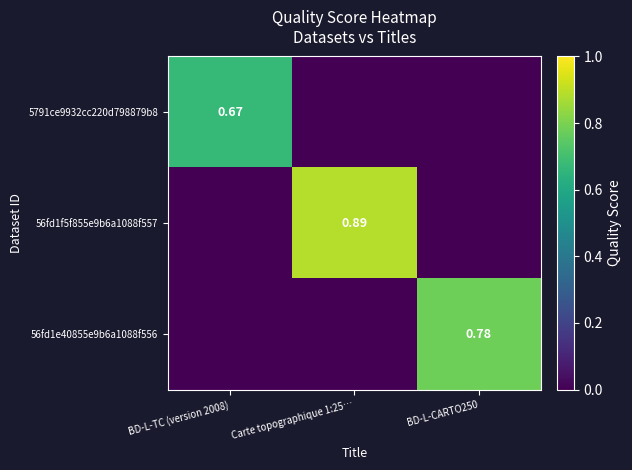

How many values in the 56fd1e40855e9b6a1088f556 series exceed 0?

1